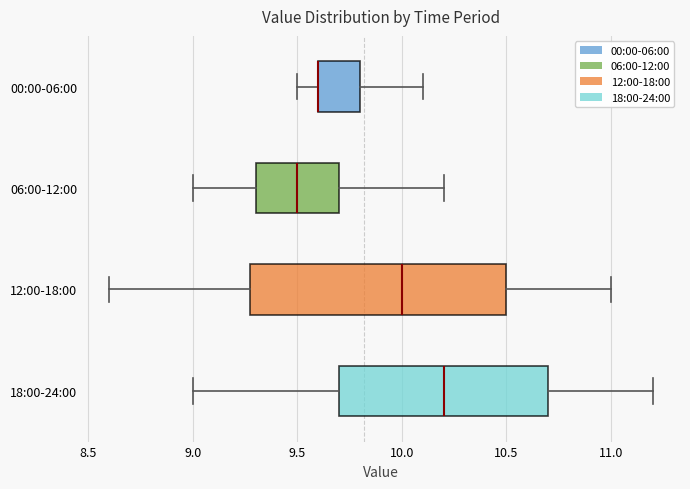

Where does the left whisker of the box for 00:00-06:00 end on the x-axis? The values are not printed on the chart, so give them approximately, as read against the axis.

9.5